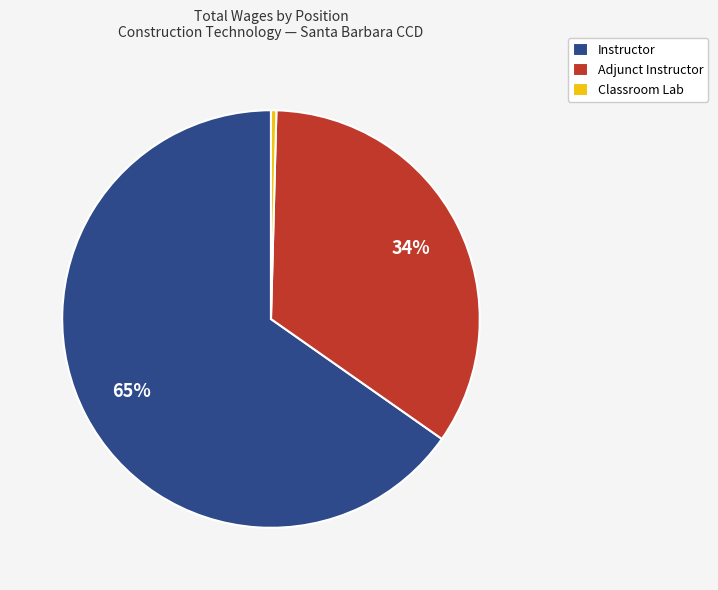

Is the sum of Classroom Lab and Adjunct Instructor greater than half?

No